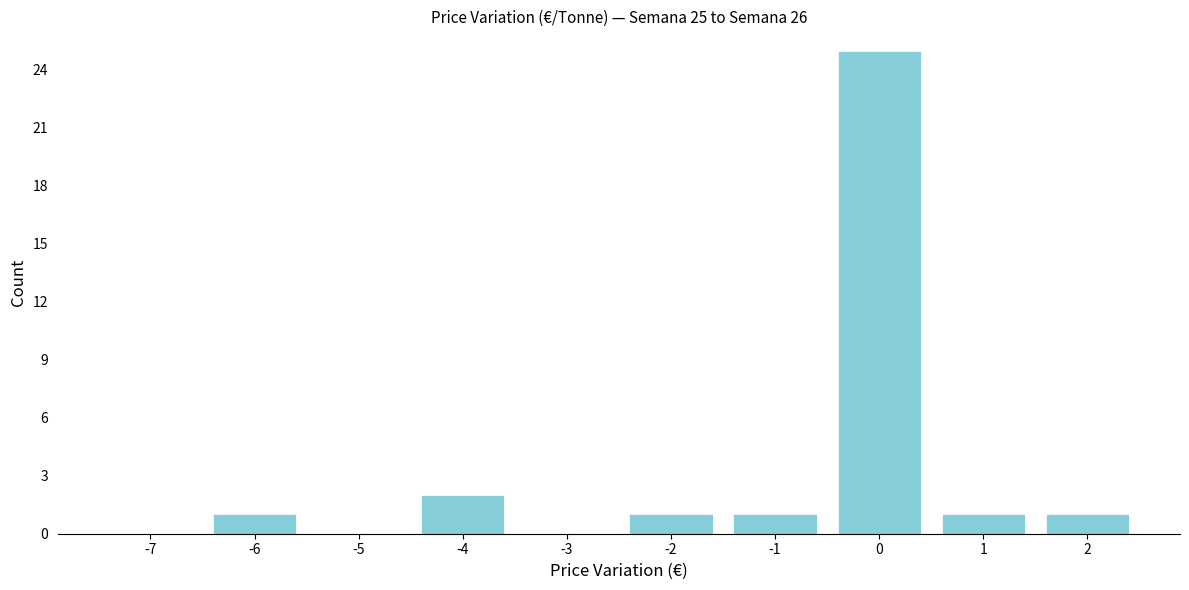

Reading right to left, list all the values displayed in this chart.

2=1	1=1	0=25	-1=1	-2=1	-3=0	-4=2	-5=0	-6=1	-7=0